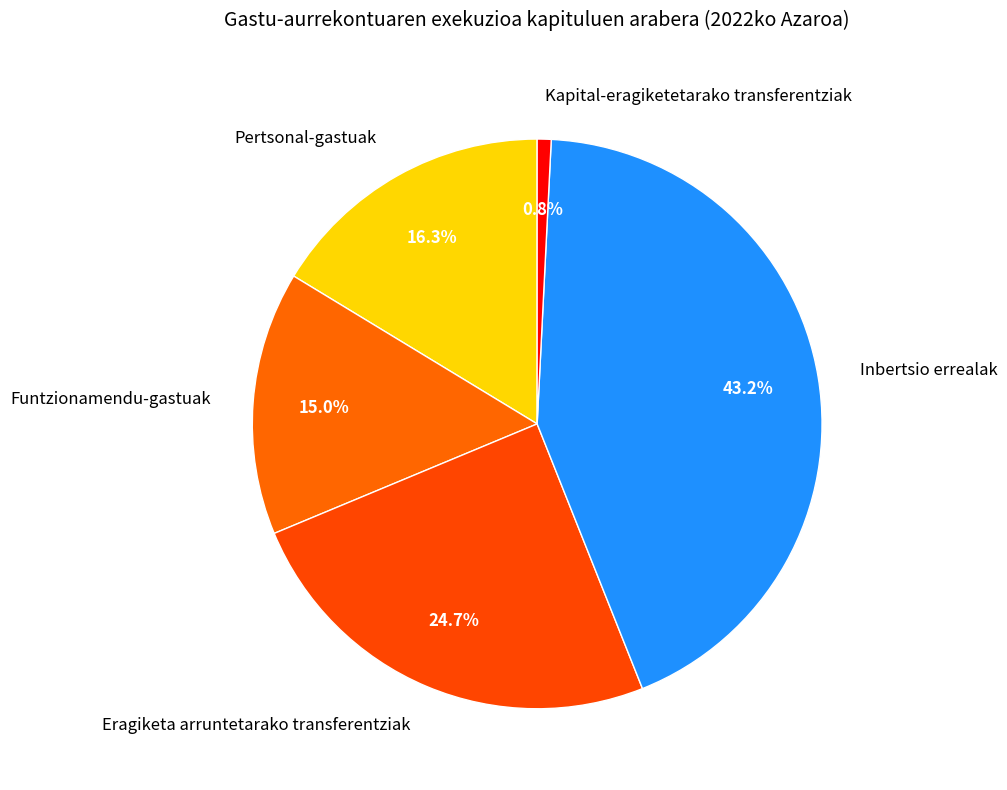

Is it true that Inbertsio errealak is 37% of the pie?

False